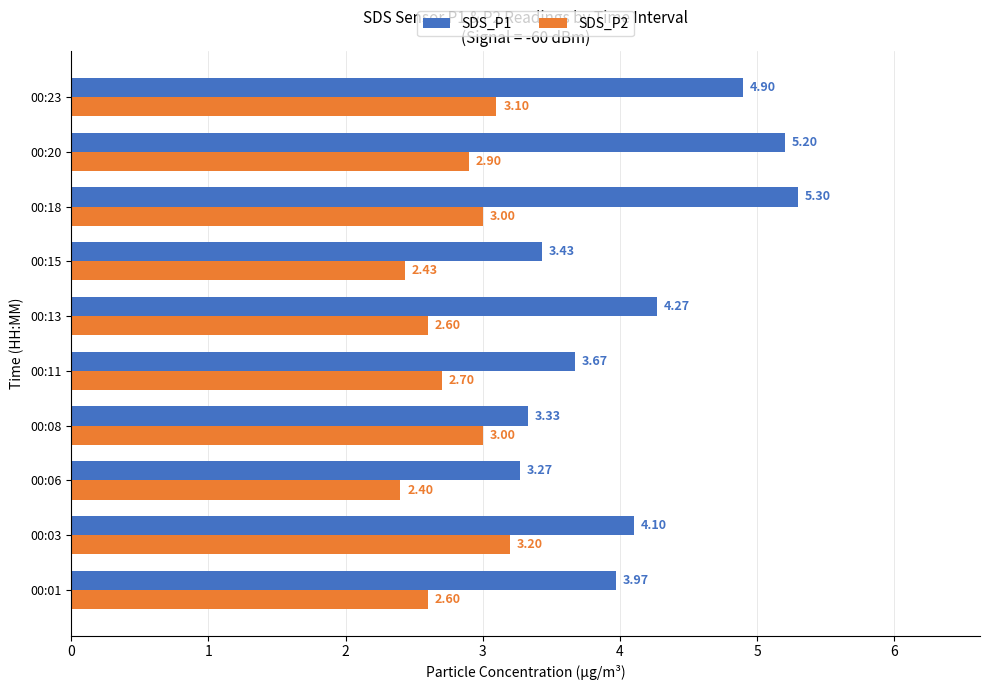

What is the total value across all series at 00:06?

5.7